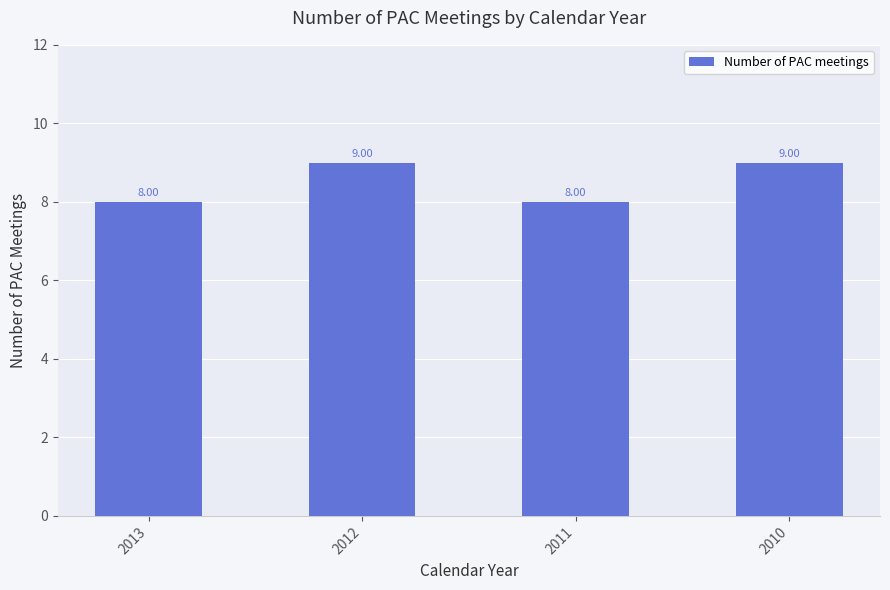

Approximately how many times larger is the value at 2013 compared to 2010?

0.9